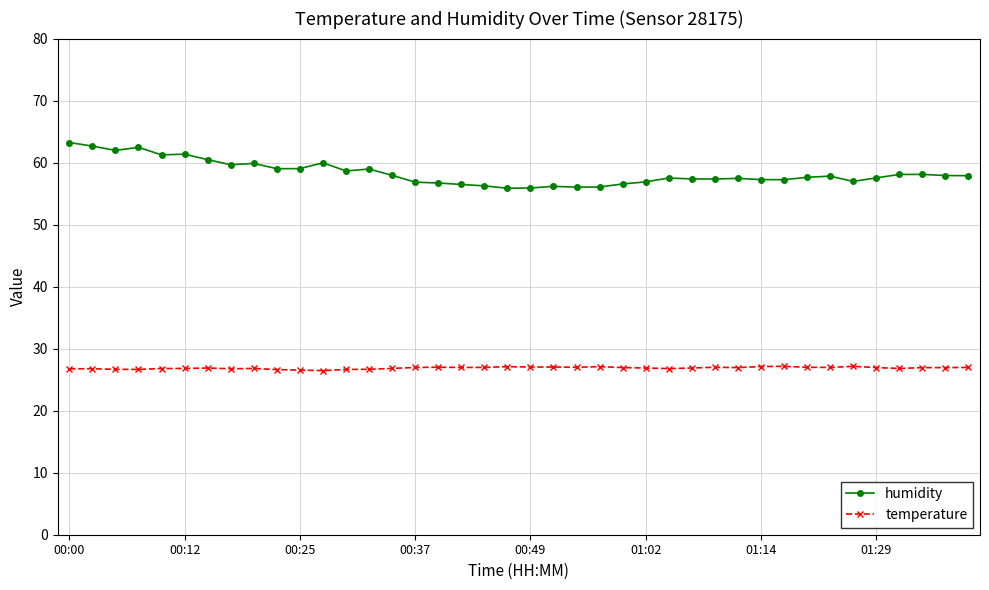

What are all the series names shown in the legend?

humidity, temperature